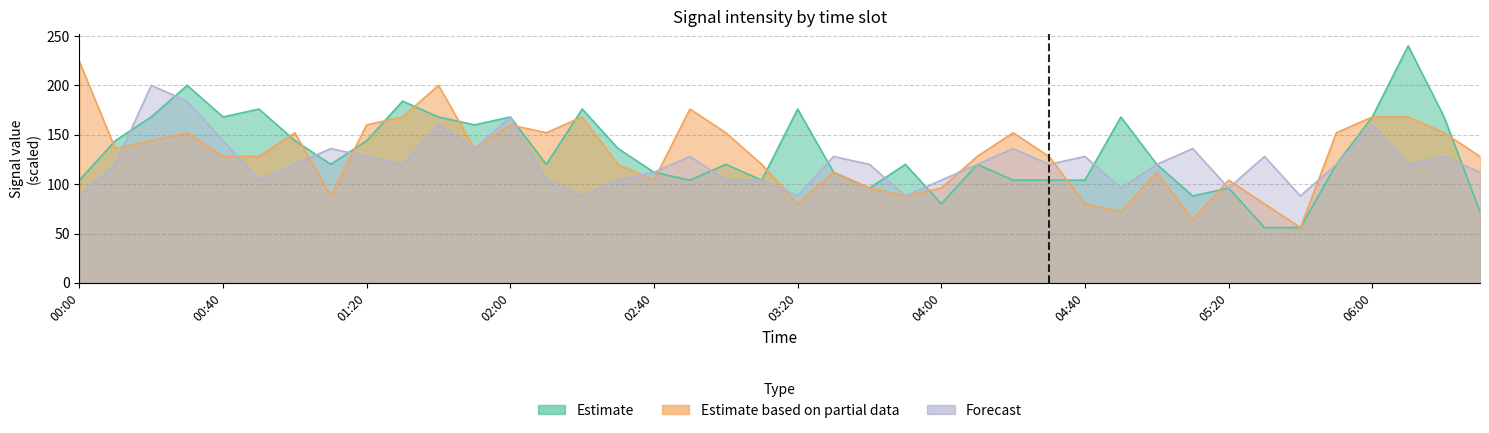

True or false: Forecast has more than 2 points higher than both neighbors.

True